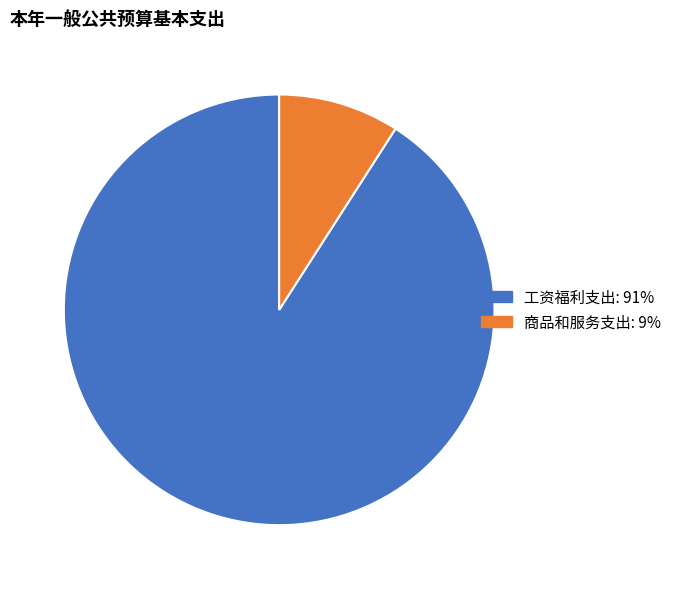

Which slice is the smallest?

商品和服务支出